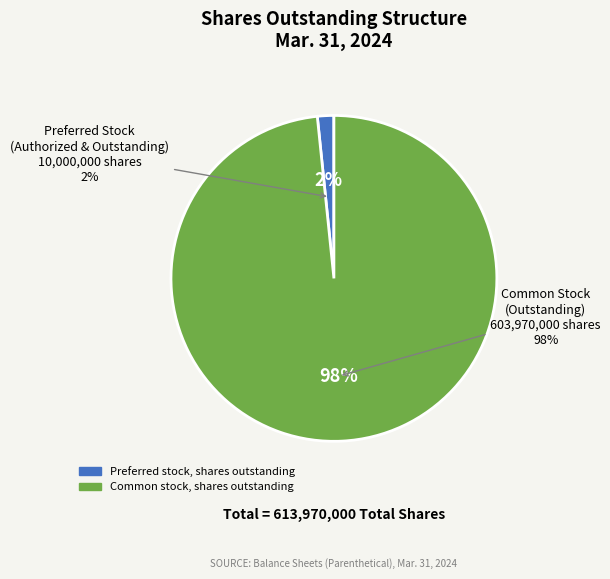

What is the largest slice in the pie chart?

Common stock, shares outstanding